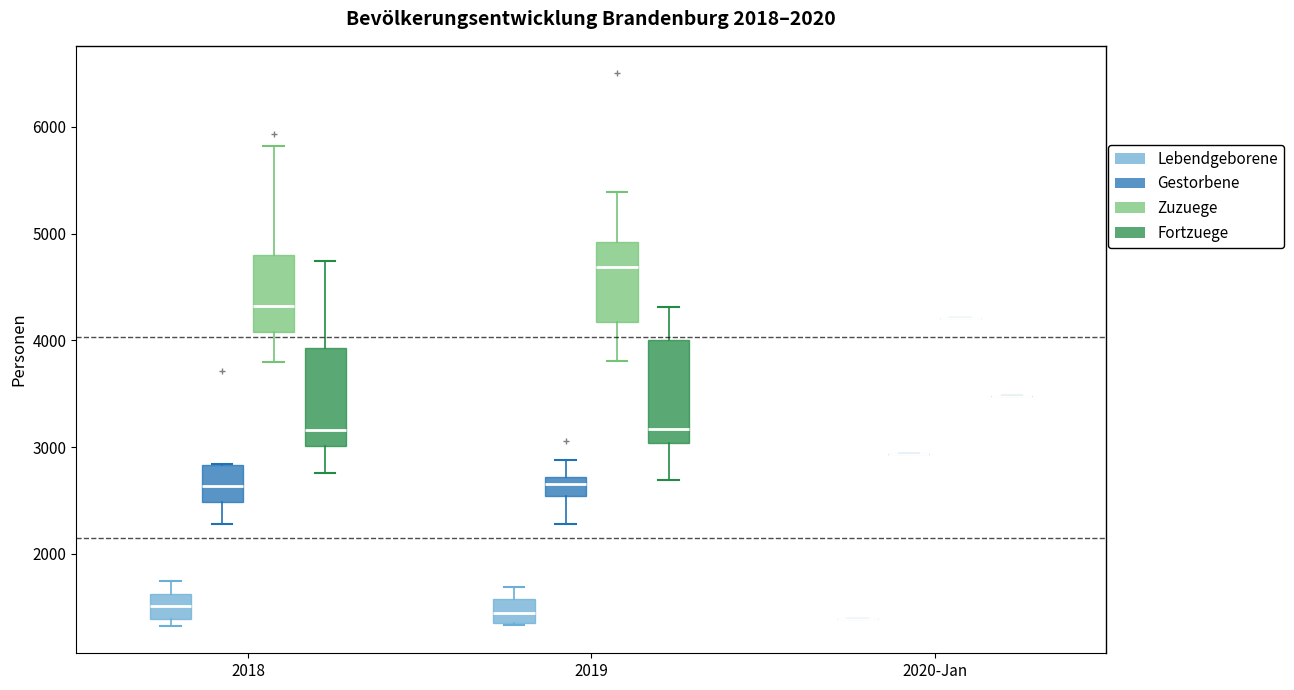

Reading left to right, transcribe this box plot: for each box, give where its median line is, the range the box spans, and where its two whiskers end, as read against the y-axis. The values are not printed on the chart, so give them approximately, as read against the axis.

2018 (Lebendgeborene): median 1500, box 1400 to 1600, whiskers 1300 to 1700
2018 (Gestorbene): median 2600, box 2500 to 2800, whiskers 2300 to 2800
2018 (Zuzuege): median 4300, box 4100 to 4800, whiskers 3800 to 5800
2018 (Fortzuege): median 3200, box 3000 to 3900, whiskers 2800 to 4700
2019 (Lebendgeborene): median 1400, box 1300 to 1600, whiskers 1300 to 1700
2019 (Gestorbene): median 2700 (inside the box), box 2500 to 2700, whiskers 2300 to 2900
2019 (Zuzuege): median 4700, box 4200 to 4900, whiskers 3800 to 5400
2019 (Fortzuege): median 3200, box 3000 to 4000, whiskers 2700 to 4300
2020-Jan (Lebendgeborene): box collapsed to a line at 1400, whiskers 1400 to 1400
2020-Jan (Gestorbene): box collapsed to a line at 2900, whiskers 2900 to 2900
2020-Jan (Zuzuege): box collapsed to a line at 4200, whiskers 4200 to 4200
2020-Jan (Fortzuege): box collapsed to a line at 3500, whiskers 3500 to 3500